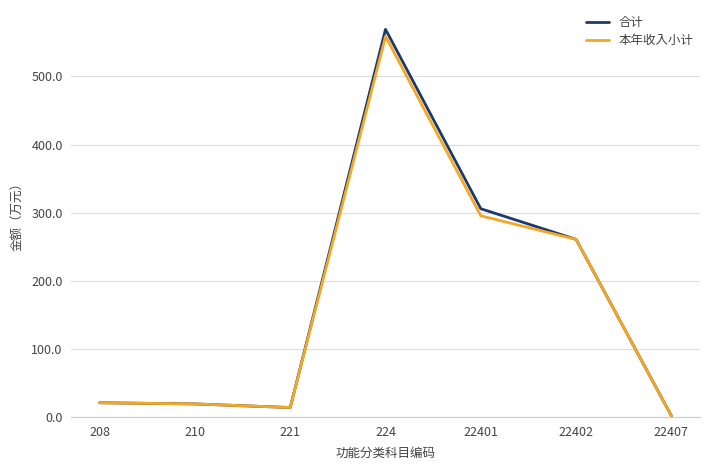

Which category has the lowest value across all series?

22407